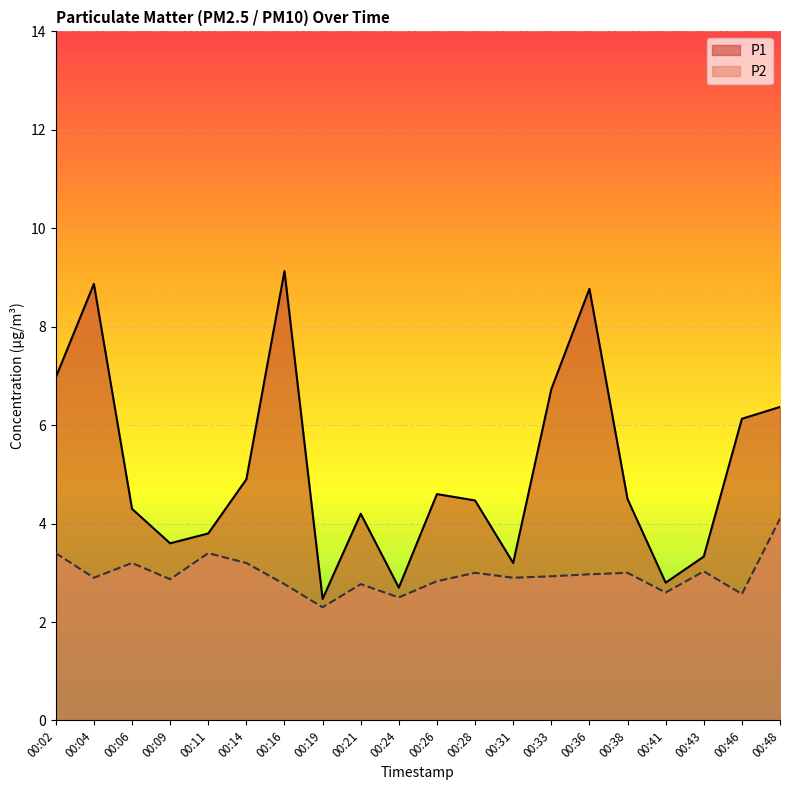

At 00:28, list the series in order from largest to smallest.

P1, P2